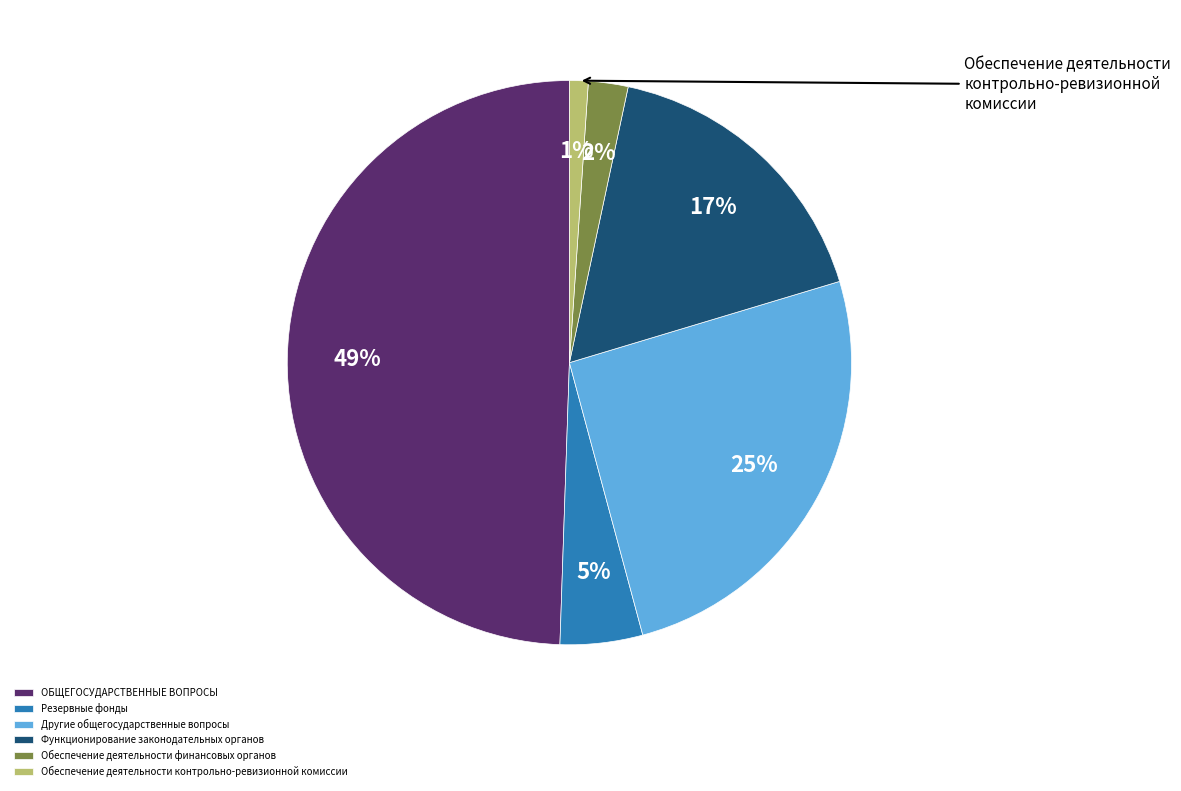

To the nearest percent, what portion does Другие общегосударственные вопросы represent?

25%